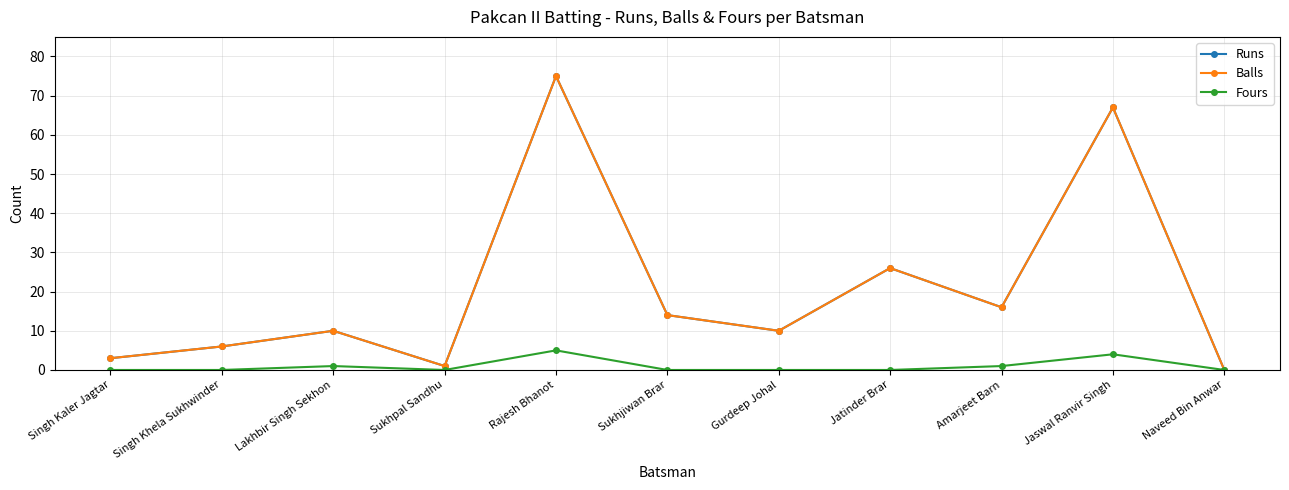

Is this an area chart (filled region under the line)?

No